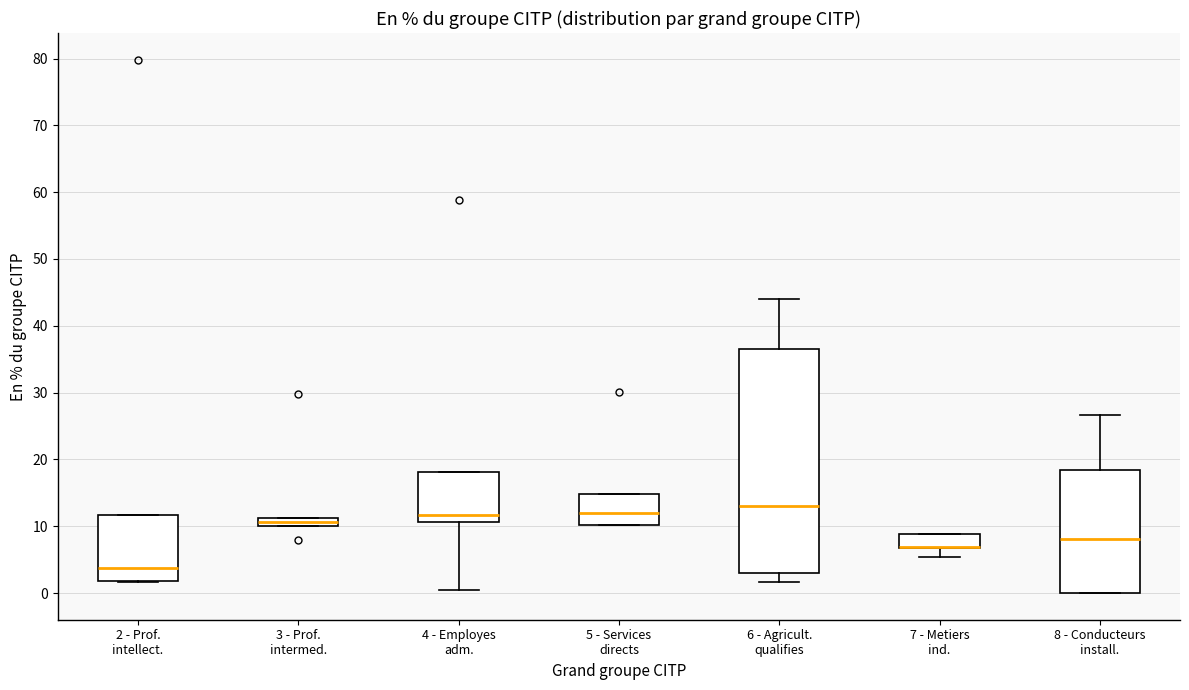

Which box is the tallest, from its lower edge to its upper edge?

6 - Agricult. qualifies